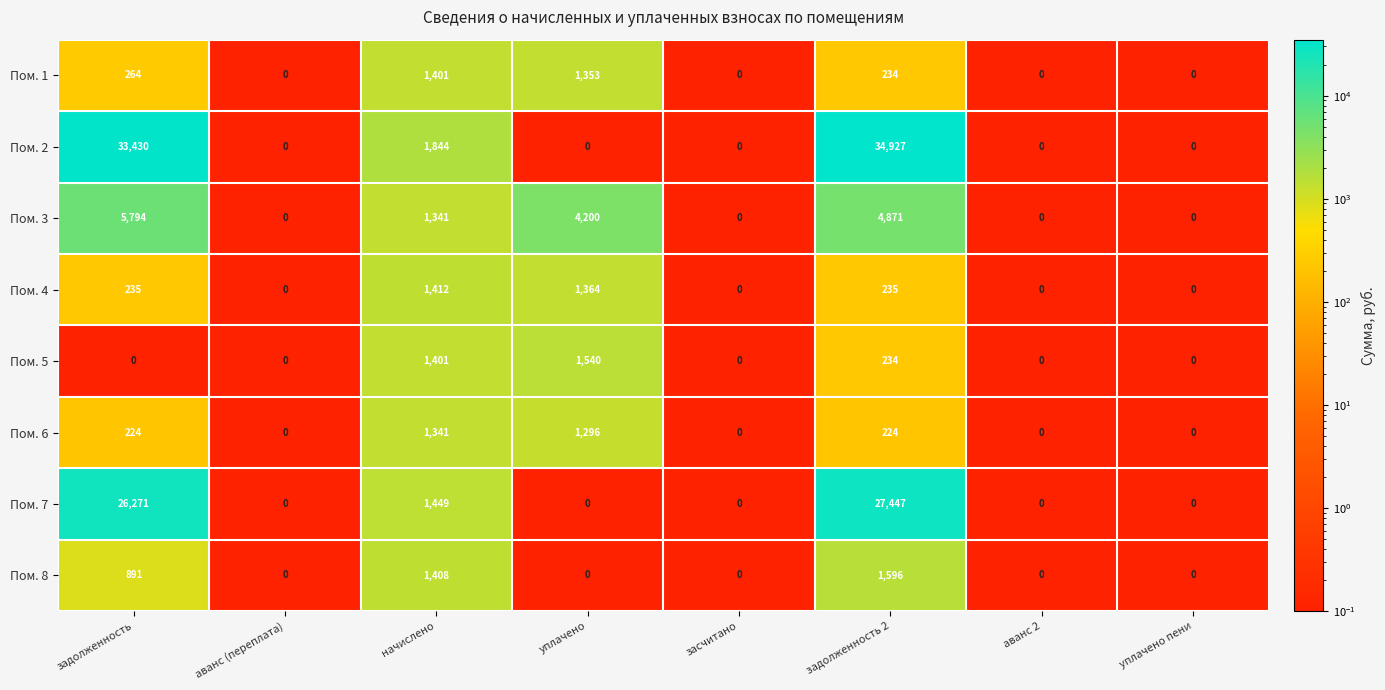

What is the total value across all series at начислено?

11597